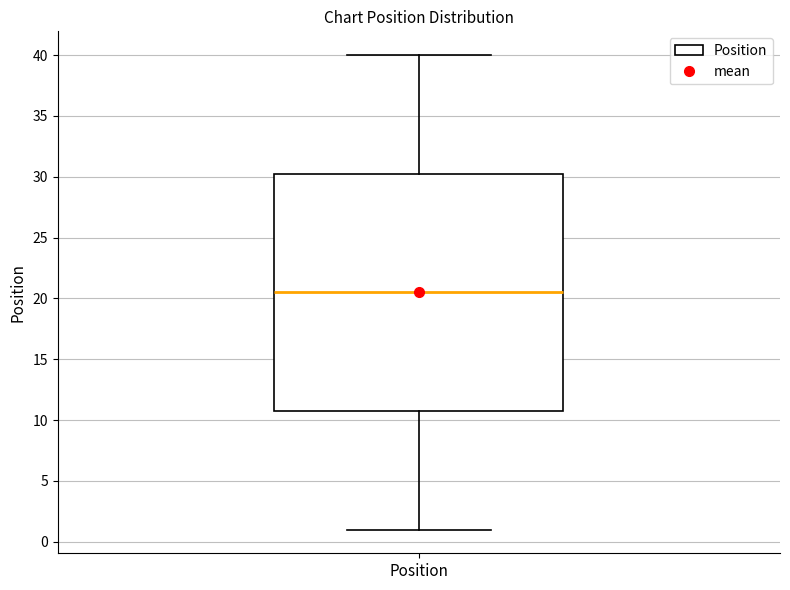

Where does the median line of the box for Position sit on the y-axis? The values are not printed on the chart, so give them approximately, as read against the axis.

20.5